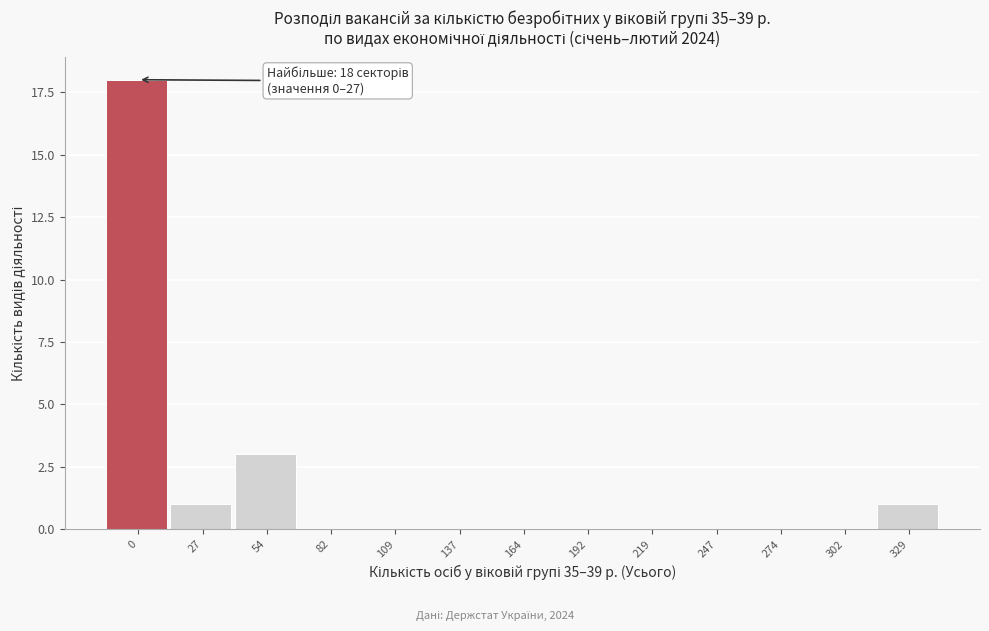

Reading right to left, list all the values displayed in this chart.

329=1	302=0	274=0	247=0	219=0	192=0	164=0	137=0	109=0	82=0	54=3	27=1	0=18